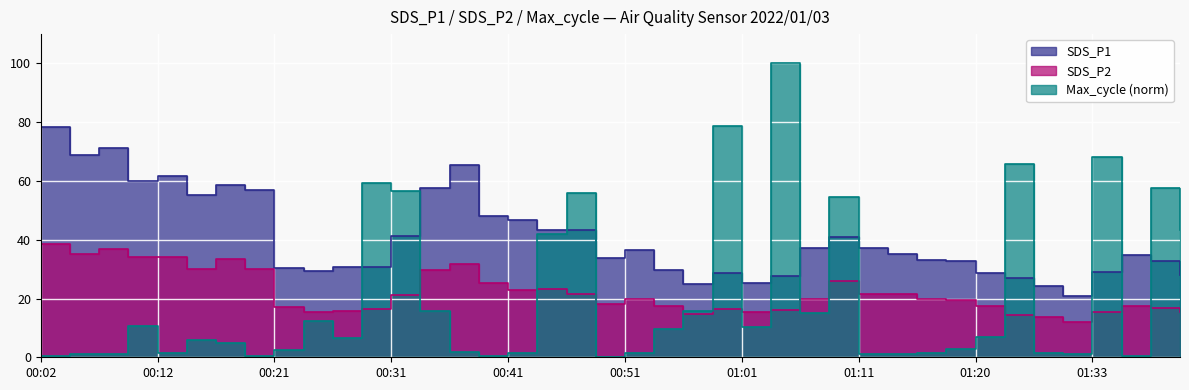

Reading left to right, what are all the values shown in this chart?

SDS_P1: 00:02=78.5	00:04=69.0	00:07=71.3	00:09=60.0	00:12=61.5	00:14=55.3	00:16=58.8	00:19=56.9	00:21=30.4	00:24=29.2	00:26=30.7	00:29=30.7	00:31=41.4	00:34=57.7	00:36=65.5	00:39=48.2	00:41=46.8	00:43=43.5	00:46=43.2	00:48=33.6	00:51=36.4	00:53=29.8	00:56=25.1	00:58=28.8	01:01=25.3	01:03=27.7	01:06=37.0	01:08=41.0	01:11=37.0	01:13=35.1	01:15=33.1	01:18=32.9	01:20=28.7	01:23=27.1	01:28=24.3	01:30=20.9	01:33=29.0	01:35=34.8	01:38=32.9	01:40=27.9
SDS_P2: 00:02=38.4	00:04=35.2	00:07=37.0	00:09=34.0	00:12=34.1	00:14=30.2	00:16=33.3	00:19=30.0	00:21=17.0	00:24=15.4	00:26=15.9	00:29=16.5	00:31=21.2	00:34=29.6	00:36=31.9	00:39=25.3	00:41=22.7	00:43=23.1	00:46=21.4	00:48=18.1	00:51=19.9	00:53=17.5	00:56=14.8	00:58=16.3	01:01=15.3	01:03=15.9	01:06=19.9	01:08=26.0	01:11=21.7	01:13=21.4	01:15=20.0	01:18=19.4	01:20=17.4	01:23=14.4	01:28=13.8	01:30=12.1	01:33=15.5	01:35=17.3	01:38=16.8	01:40=15.6
Max_cycle: 00:02=0.5	00:04=1.0	00:07=1.0	00:09=10.7	00:12=1.5	00:14=5.8	00:16=4.8	00:19=0.4	00:21=2.5	00:24=12.2	00:26=6.5	00:29=59.4	00:31=56.5	00:34=15.6	00:36=1.8	00:39=0.5	00:41=1.4	00:43=41.9	00:46=56.0	00:48=0.0	00:51=1.4	00:53=9.6	00:56=15.6	00:58=78.8	01:01=10.2	01:03=100.0	01:06=15.1	01:08=54.6	01:11=1.0	01:13=1.0	01:15=1.5	01:18=3.0	01:20=6.8	01:23=65.8	01:28=1.6	01:30=1.0	01:33=68.2	01:35=0.5	01:38=57.5	01:40=43.2